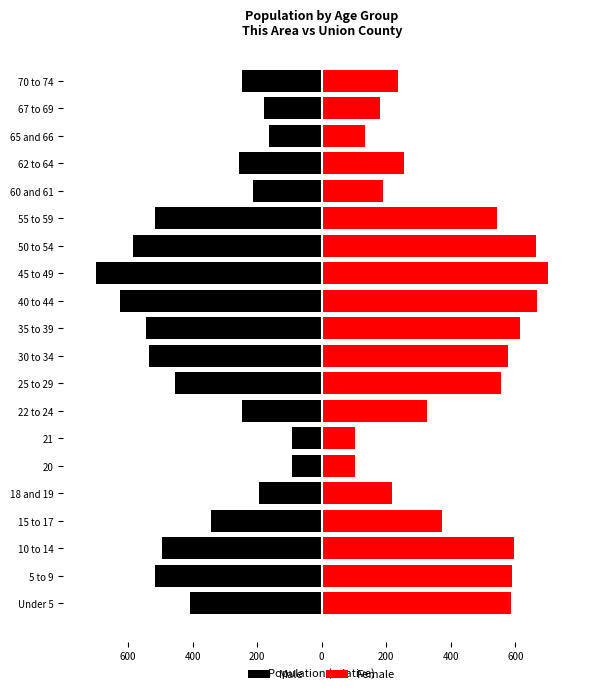

Reading left to right, extract all data points from this chart.

Male: -409.2	-517.3	-493.9	-341.8	-194.9	-92.9	-92.9	-248.0	-454.1	-534.7	-543.9	-624.5	-700.0	-583.7	-516.3	-214.3	-255.1	-162.2	-179.6	-246.9
Female: 584.7	589.2	597.0	374.0	218.3	104.1	101.5	325.8	553.8	578.2	613.6	667.8	700.0	663.0	541.7	190.5	256.4	134.6	181.0	237.4